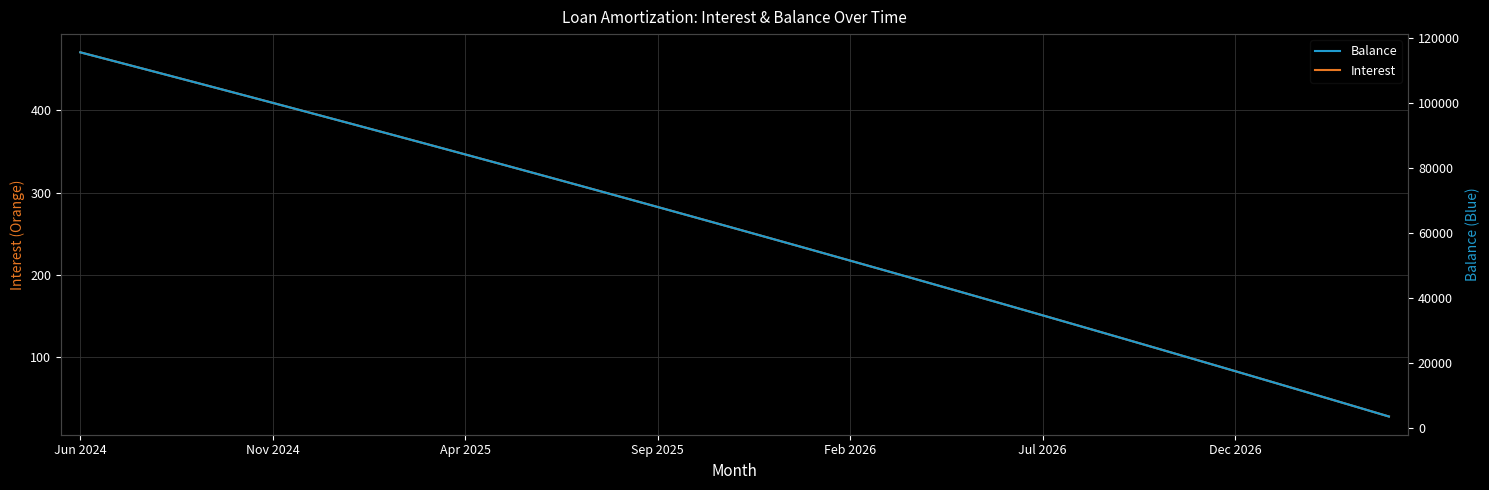

At how many categories does at least one series exceed 108372?

3